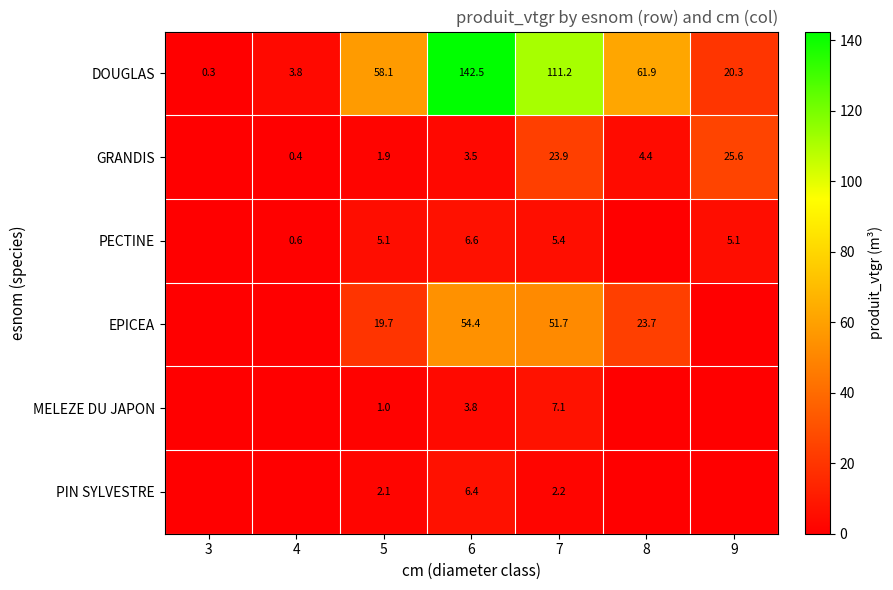

What is the sum of the PECTINE values at 5 and 4?

5.7